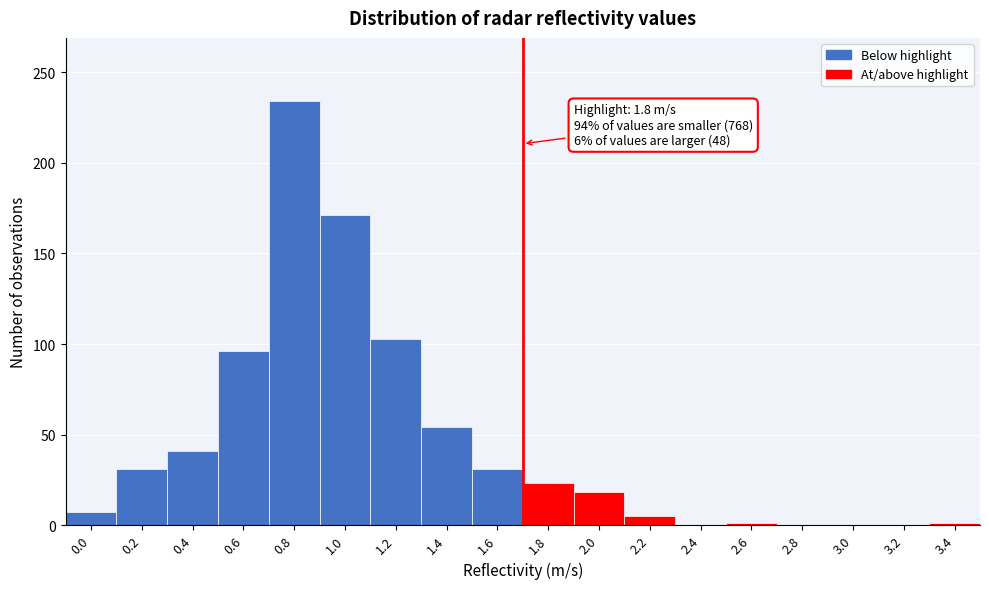

The value at 1.6 is 18. True or false?

False